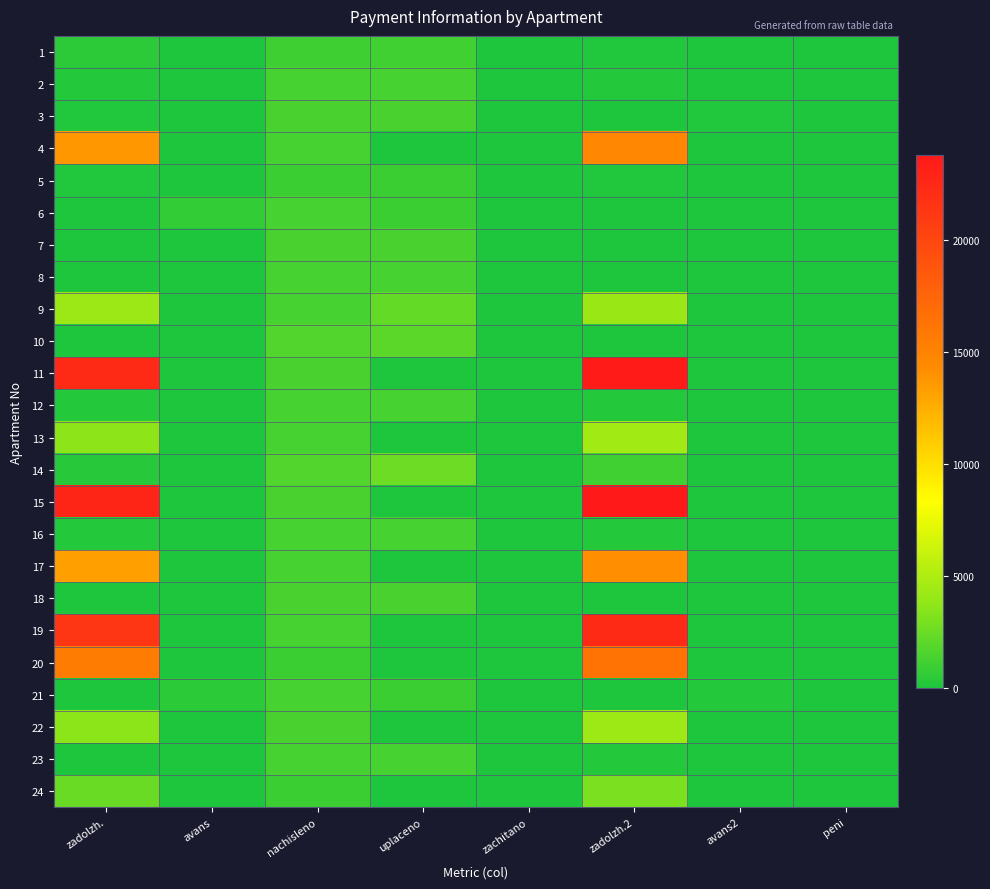

Which has a higher value, peni or zadolzh.2?

zadolzh.2